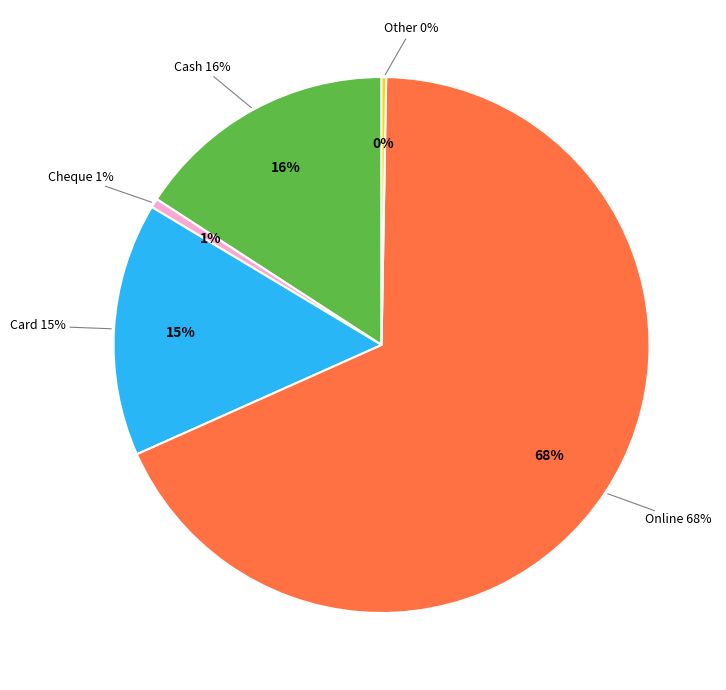

Do Online and Cash together represent more than half of the pie?

Yes